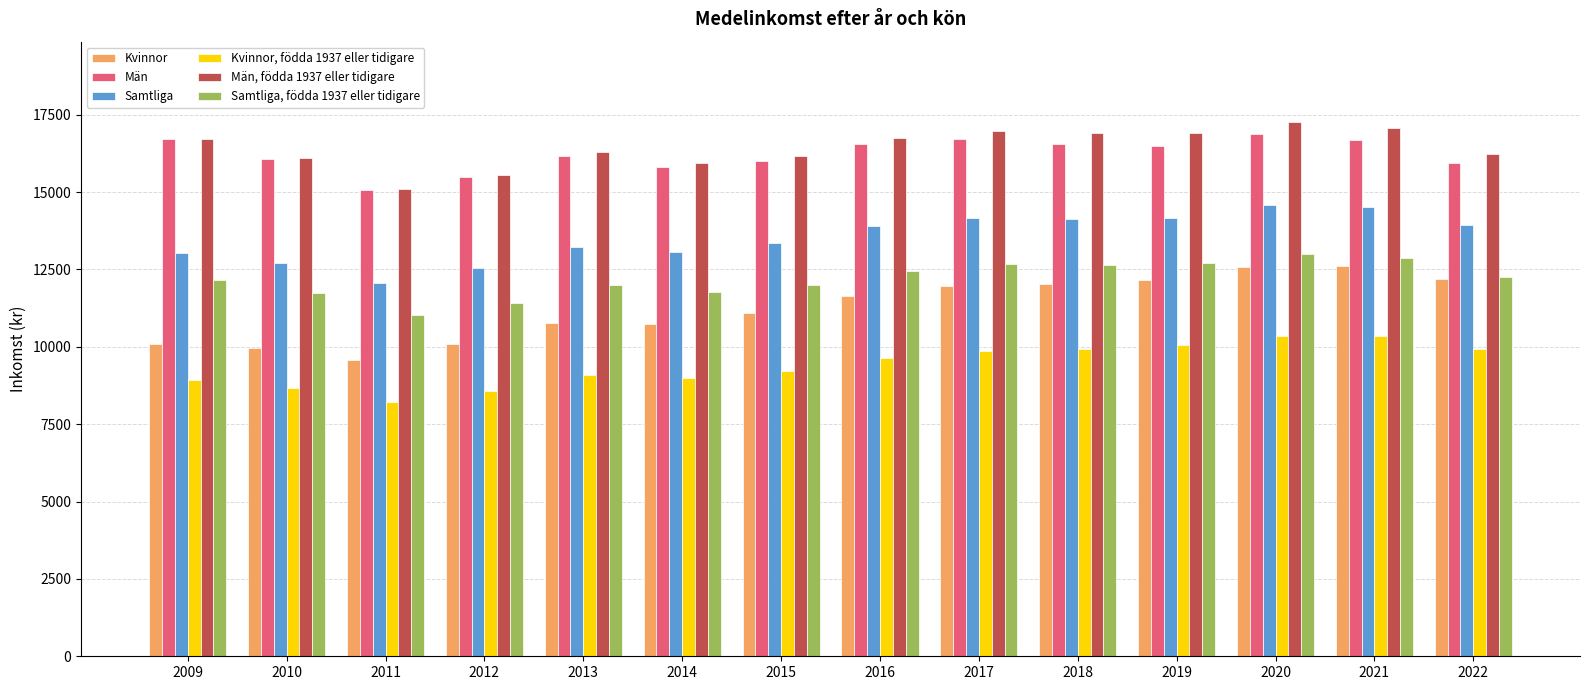

What is the spread (max minus min) of values at 2015?

6957